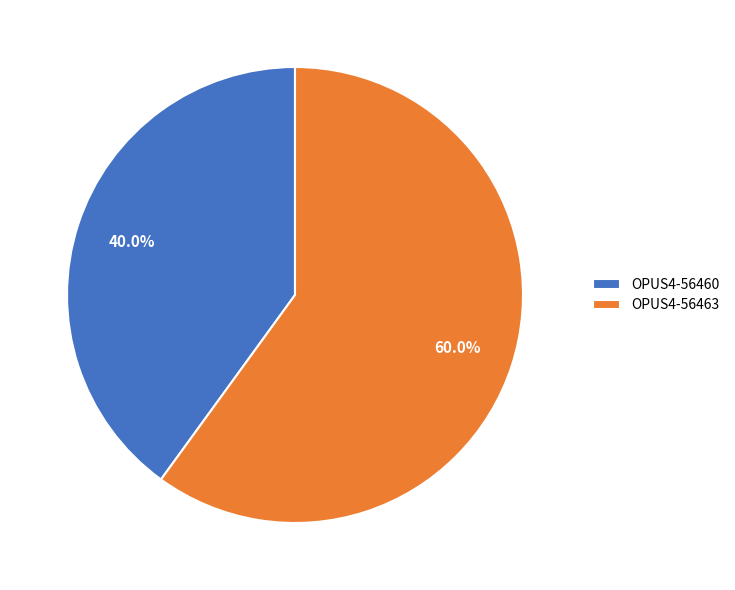

Is it true that OPUS4-56463 is 73% of the pie?

False